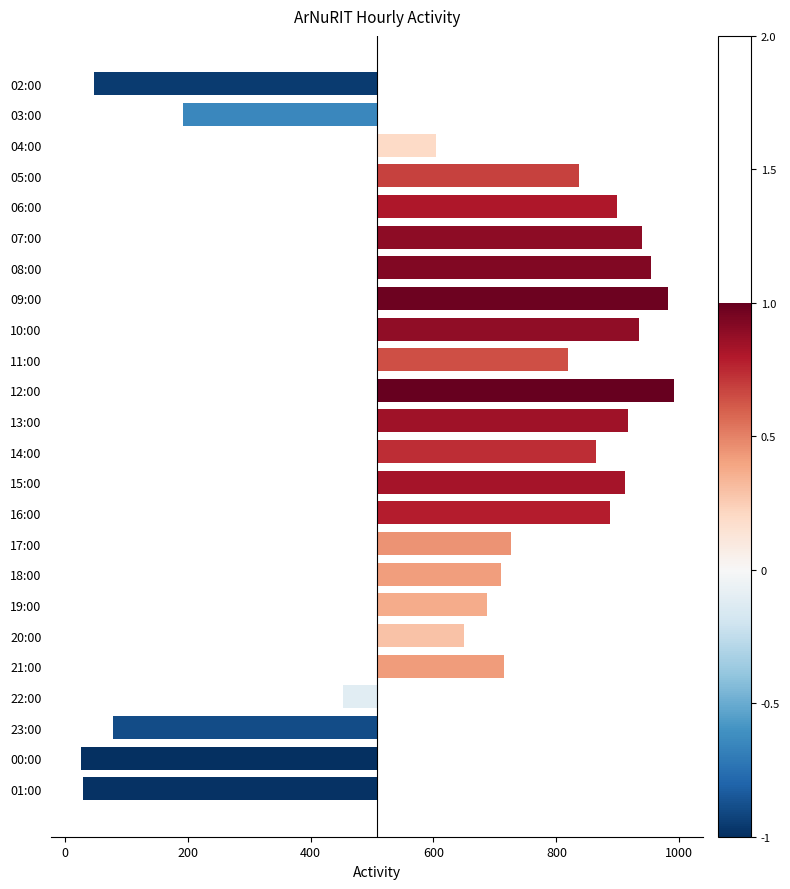

What value does the data have at 16:00?

379.5